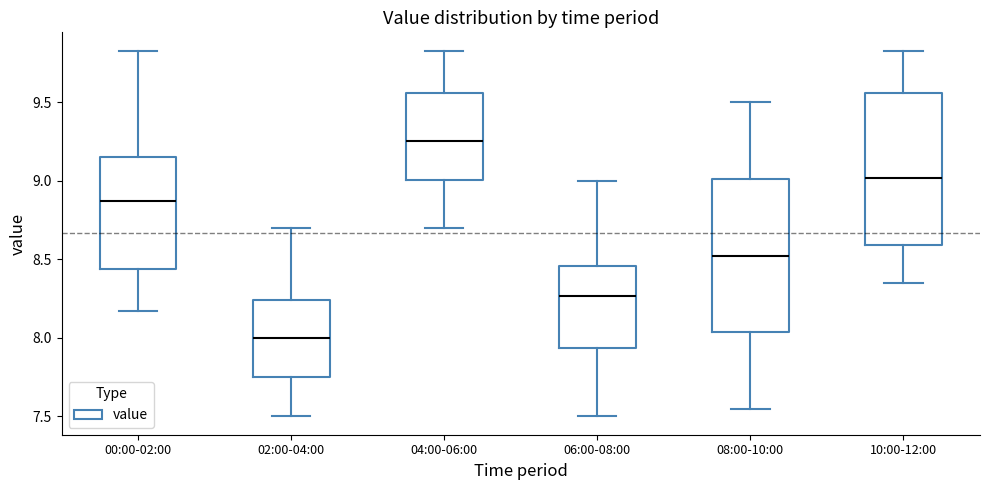

Reading left to right, transcribe this box plot: for each box, give where its median line is, the range the box spans, and where its two whiskers end, as read against the y-axis. The values are not printed on the chart, so give them approximately, as read against the axis.

00:00-02:00: median 8.85, box 8.45 to 9.15, whiskers 8.15 to 9.85
02:00-04:00: median 8.00, box 7.75 to 8.25, whiskers 7.50 to 8.70
04:00-06:00: median 9.25, box 9.00 to 9.55, whiskers 8.70 to 9.85
06:00-08:00: median 8.25, box 7.95 to 8.45, whiskers 7.50 to 9.00
08:00-10:00: median 8.55, box 8.05 to 9.00, whiskers 7.55 to 9.50
10:00-12:00: median 9.00, box 8.60 to 9.55, whiskers 8.35 to 9.85